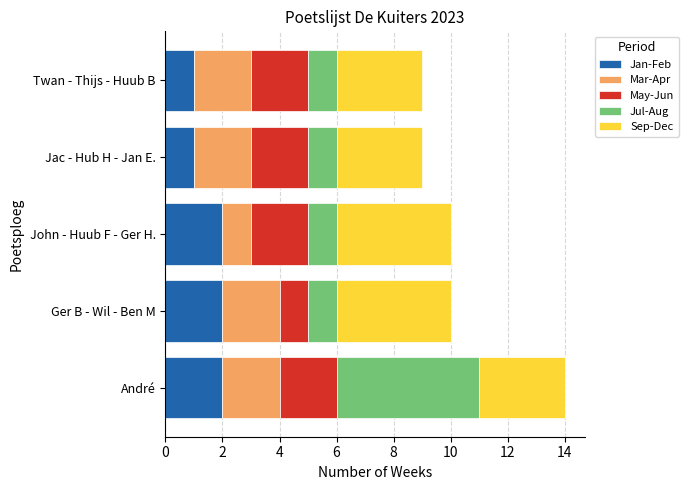

The value of Jan-Feb at Ger B - Wil - Ben M is 2. True or false?

True